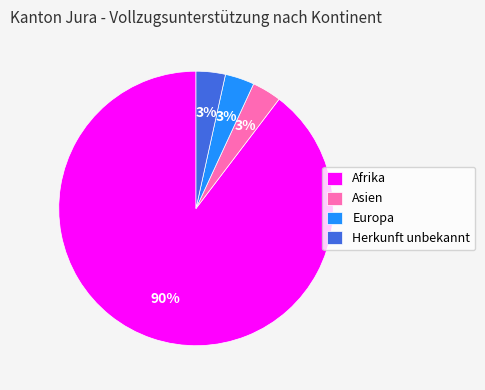

To the nearest percent, what is the average slice percentage?

25%